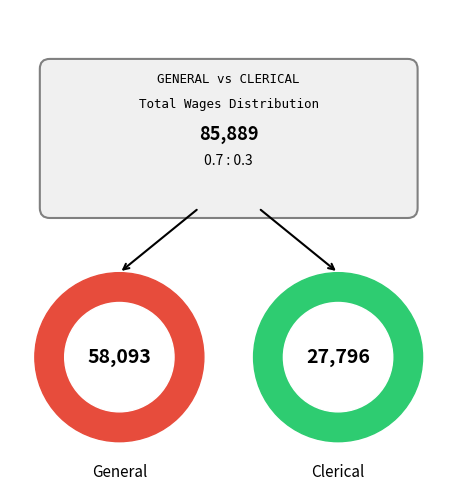

The Clerical (27796) slice represents 47% of the pie. True or false?

False